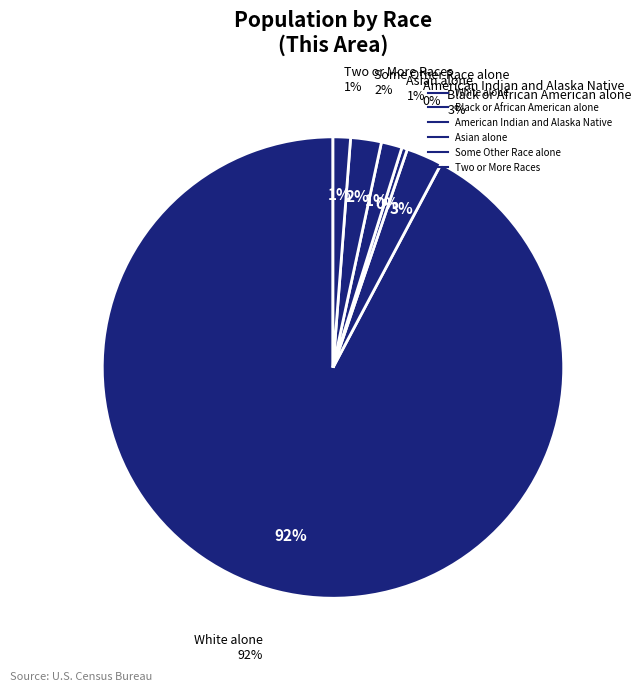

Which slice is the largest?

White alone